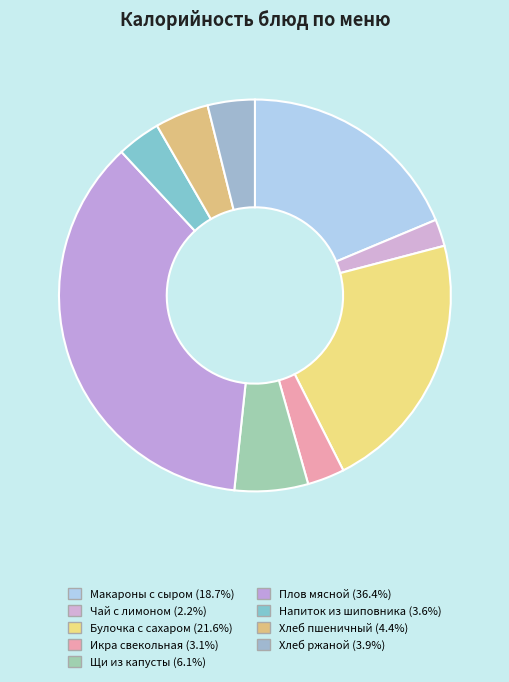

To the nearest percent, what is the average slice percentage?

11%